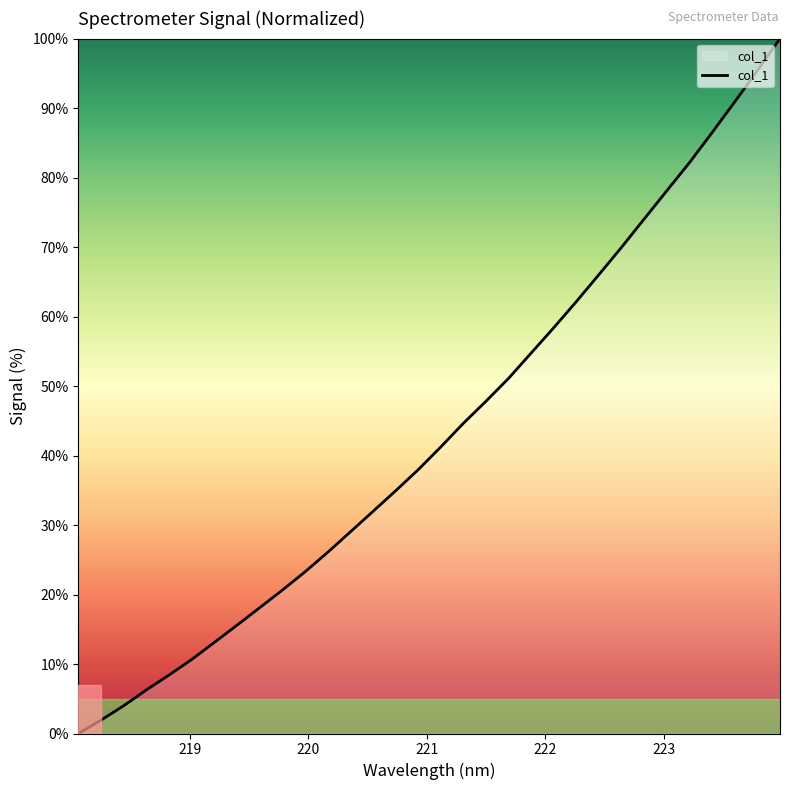

What is the greatest value displayed?

100.0